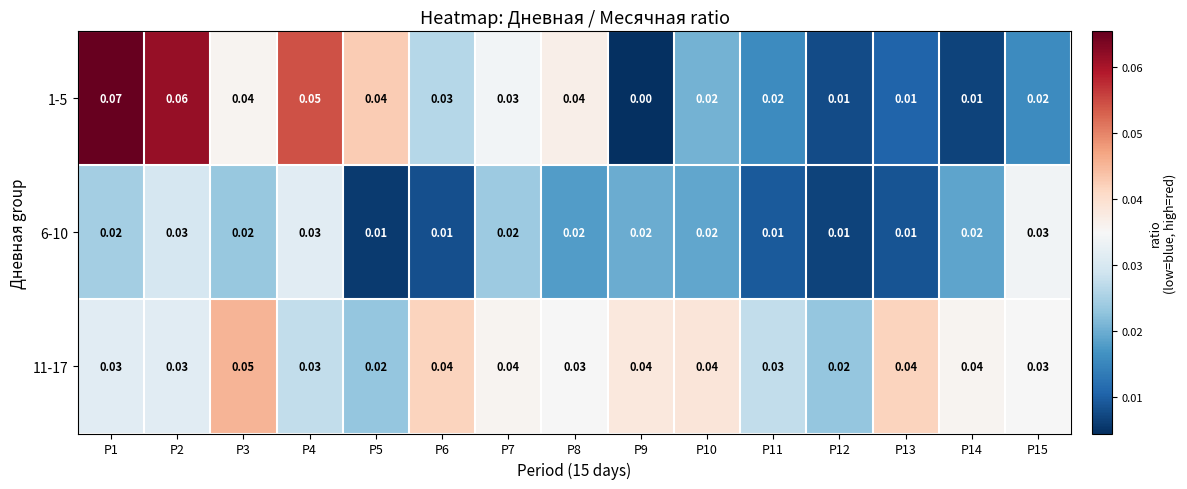

Which label corresponds to the largest value in the chart?

P1